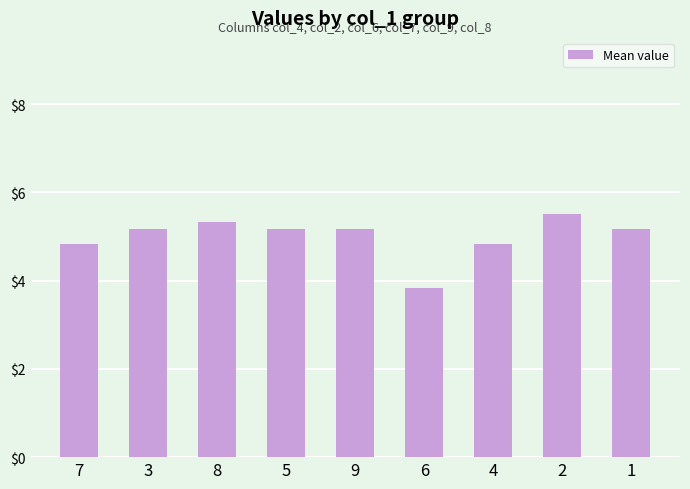

What is the difference between the maximum and minimum values?

1.7